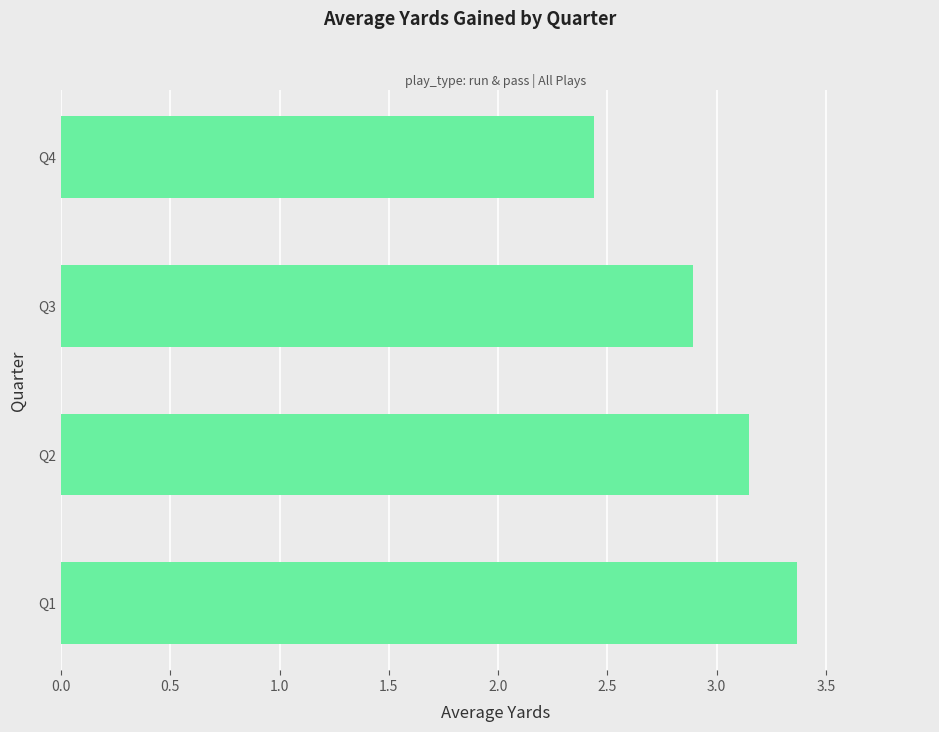

What is the maximum value shown in the chart?

3.4